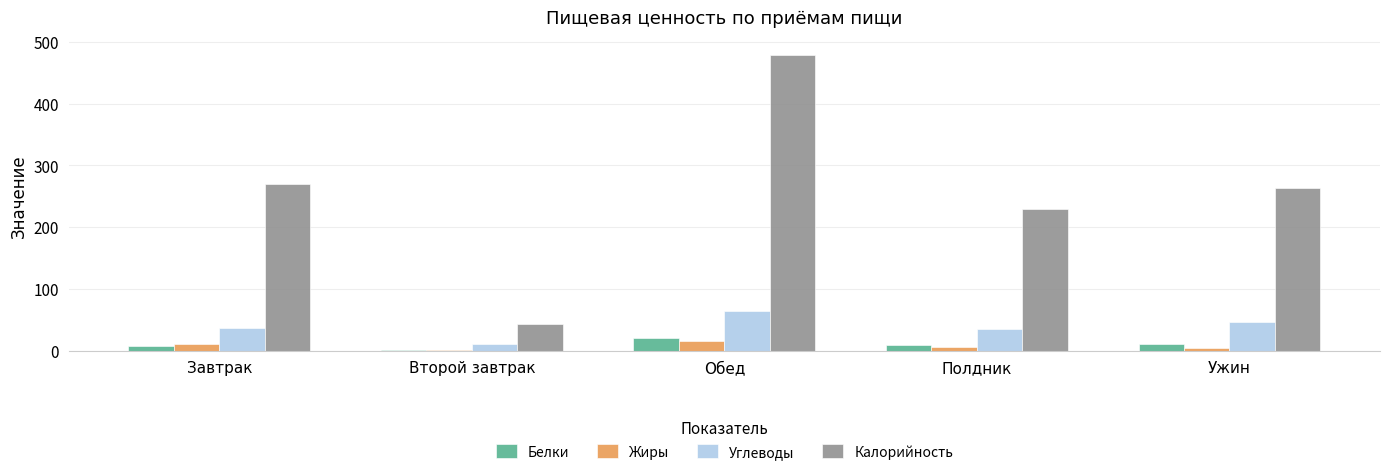

The value of Калорийность at Полдник is 228.9. True or false?

True